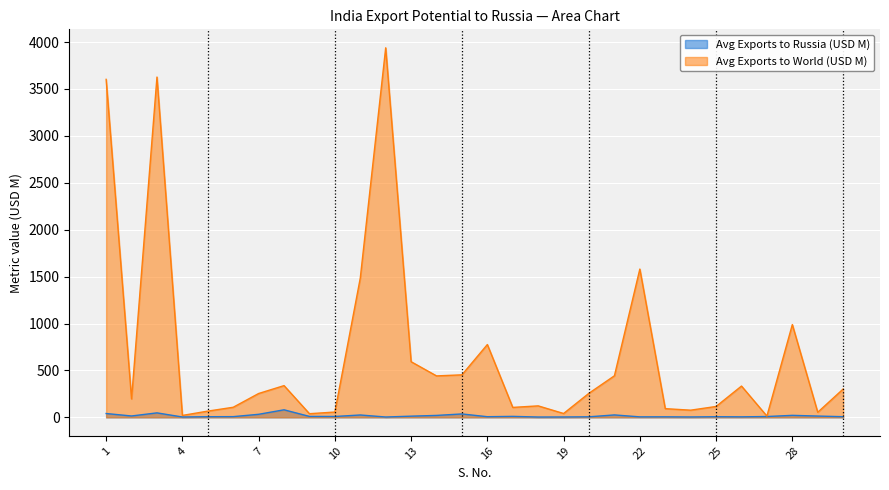

How many interior local peaks does the Avg Exports to Russia (USD M) series have?

9